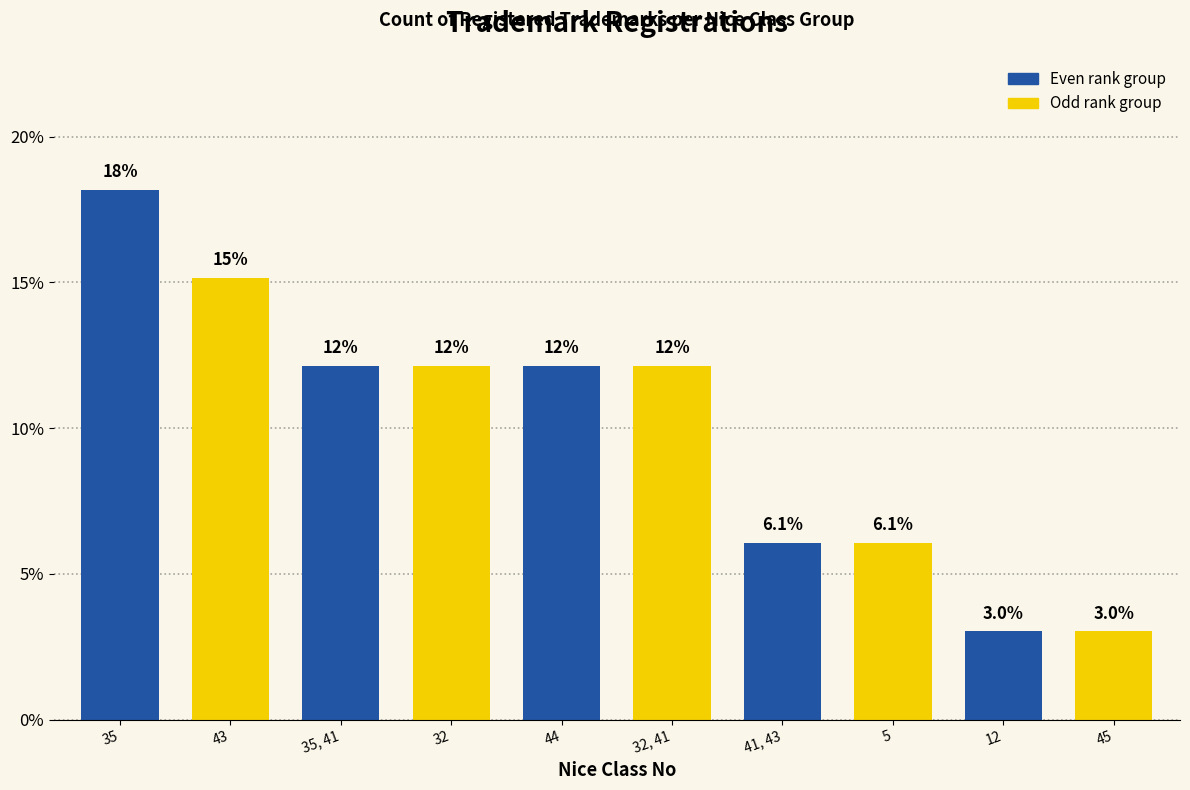

What is the difference between the second highest and minimum values?

12.1